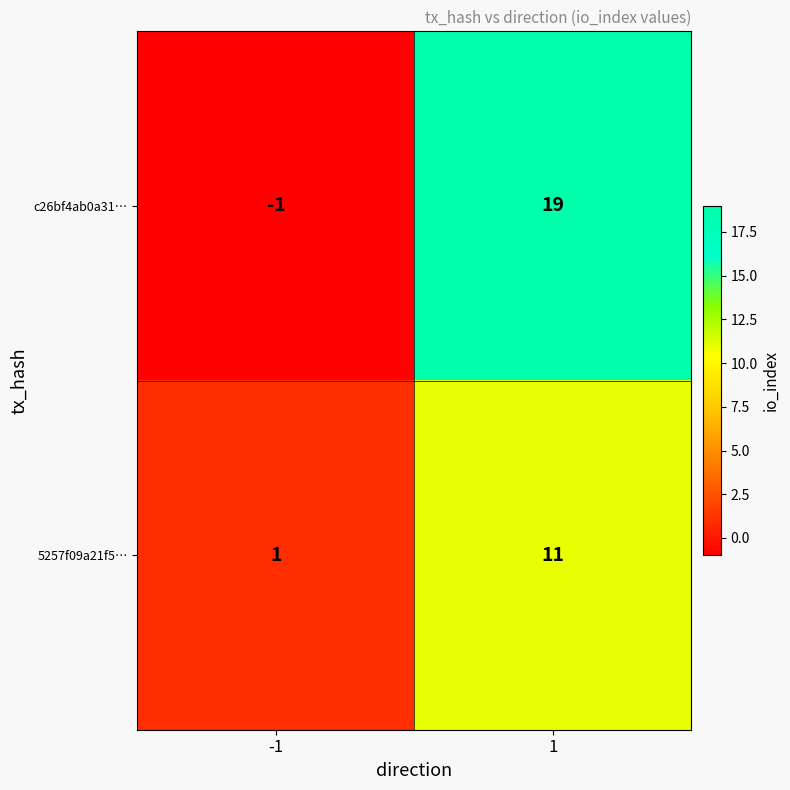

Which series has the largest total across all categories?

c26bf4ab0a31…